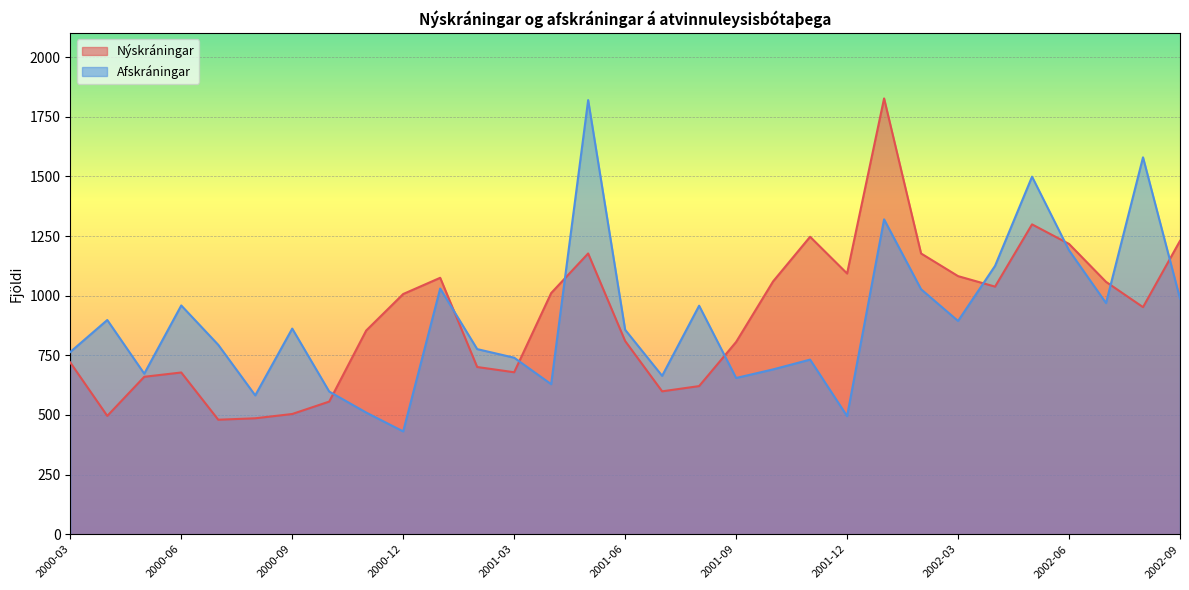

Between 2001-10 and 2002-02, which series saw the biggest shift?

Afskráningar